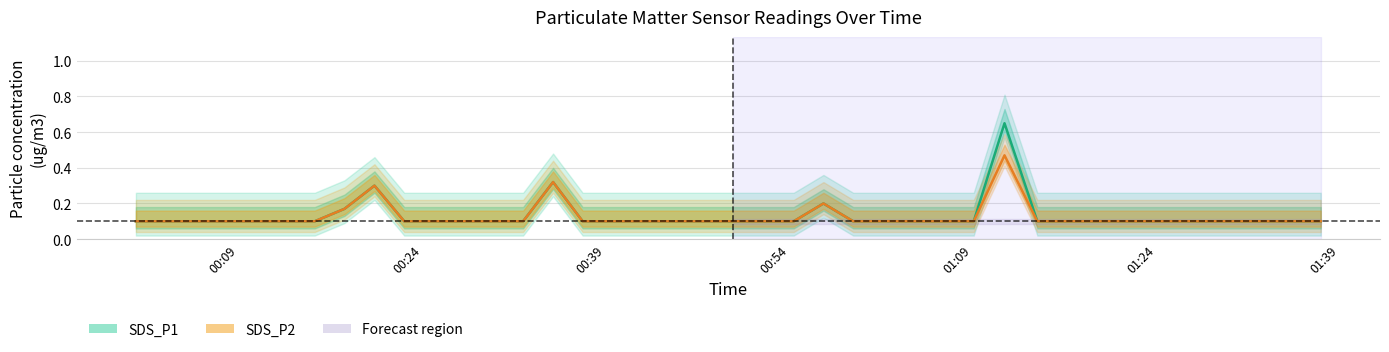

True or false: SDS_P1 and SDS_P2 intersect in this chart.

False